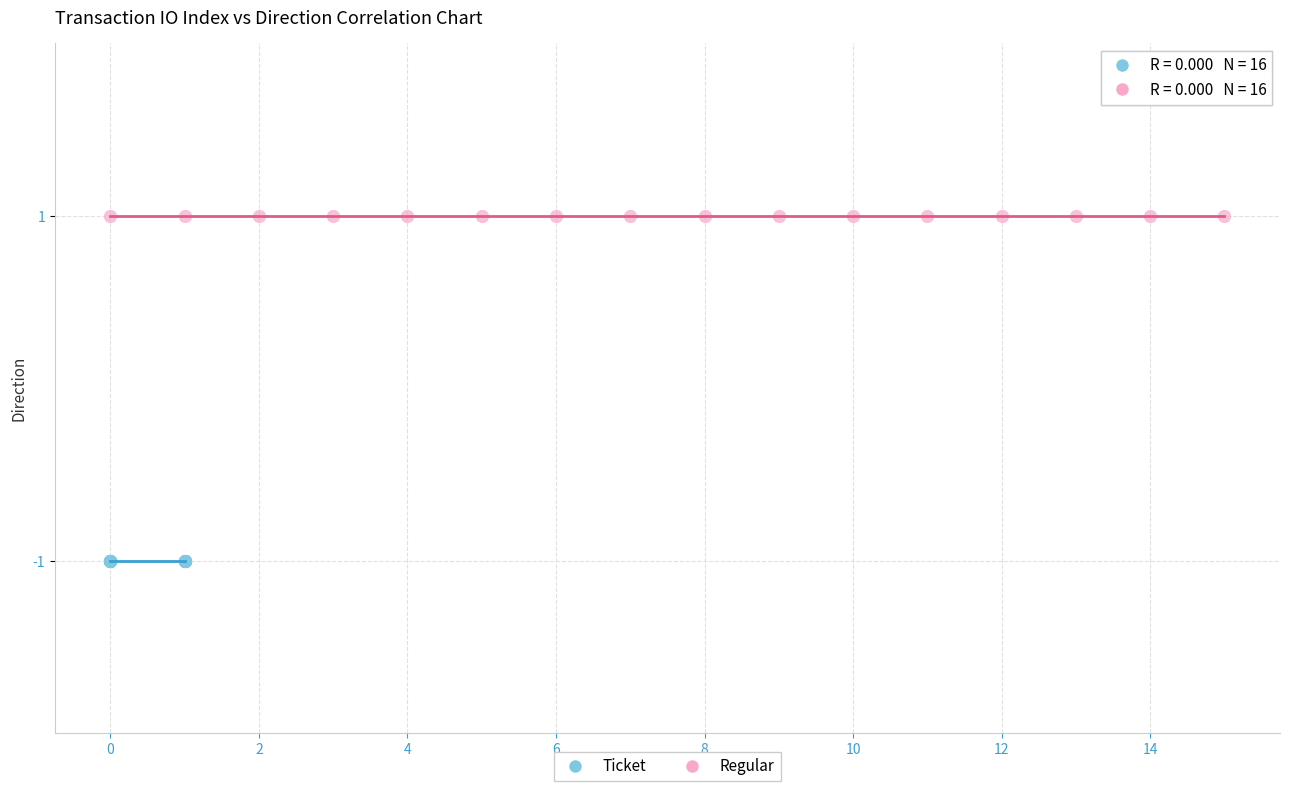

Which series contains the highest Y value?

Regular